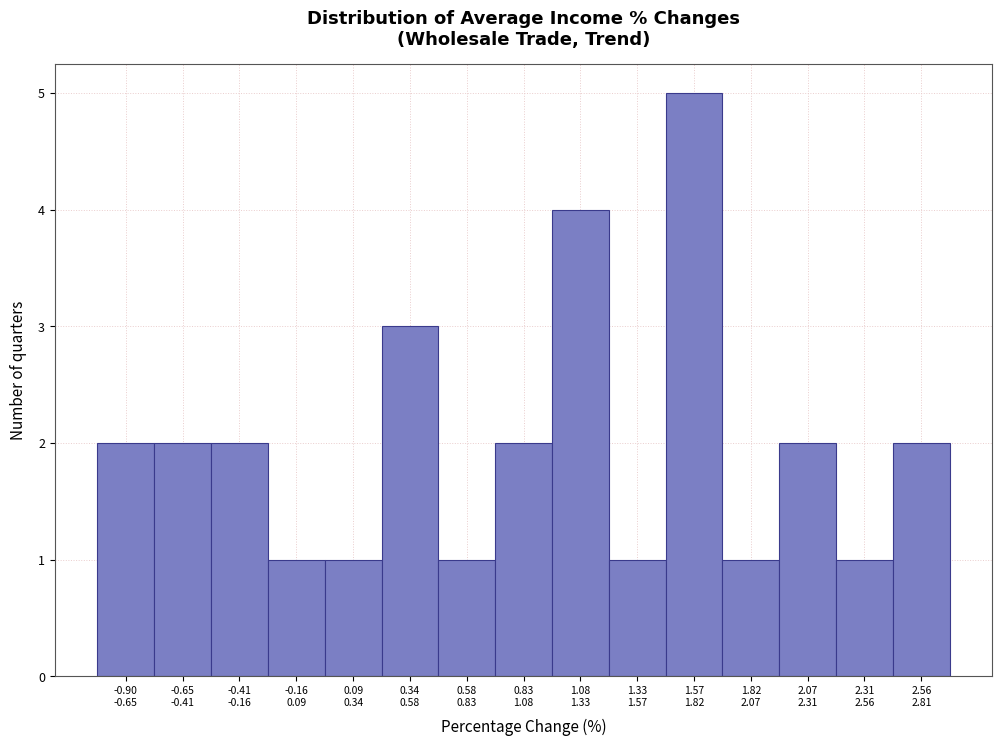

Reading left to right, transcribe all the data shown in this chart.

2	2	2	1	1	3	1	2	4	1	5	1	2	1	2